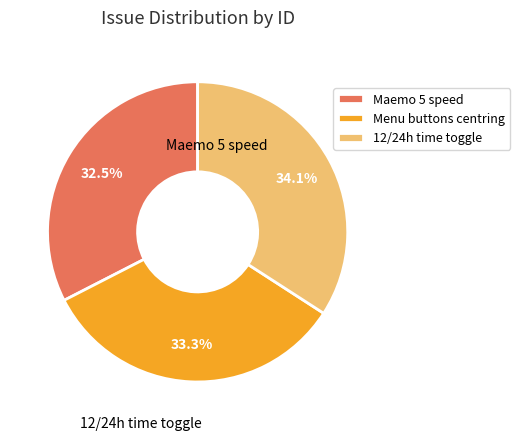

How many segments does this pie chart have?

3